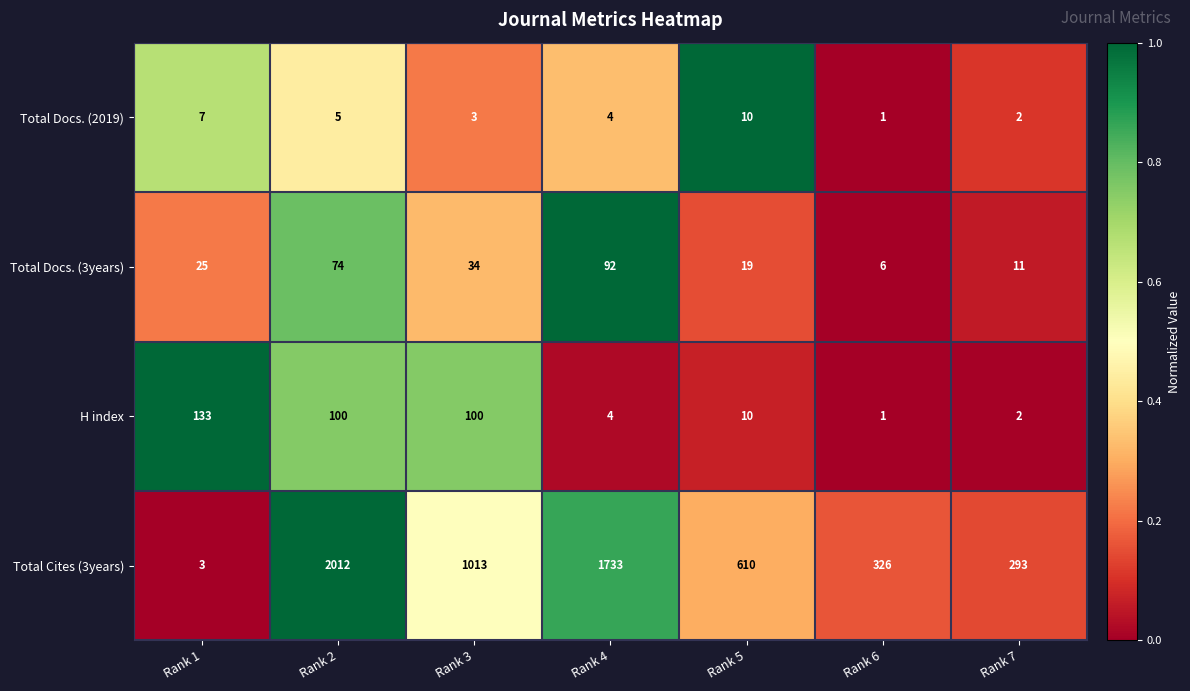

List the series in order of their peak value, lowest first.

Total Docs. (2019), Total Docs. (3years), H index, Total Cites (3years)